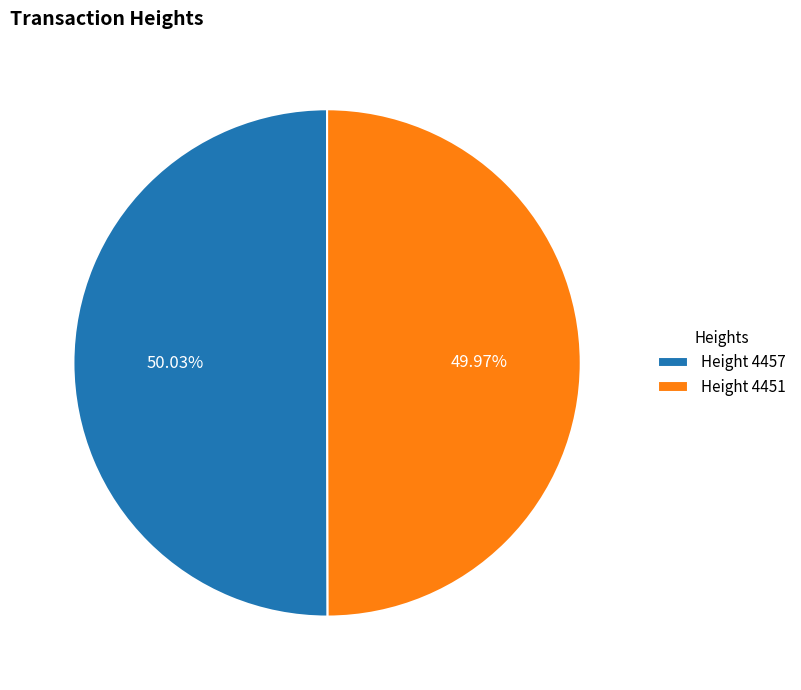

Is there a majority slice in this chart?

Yes